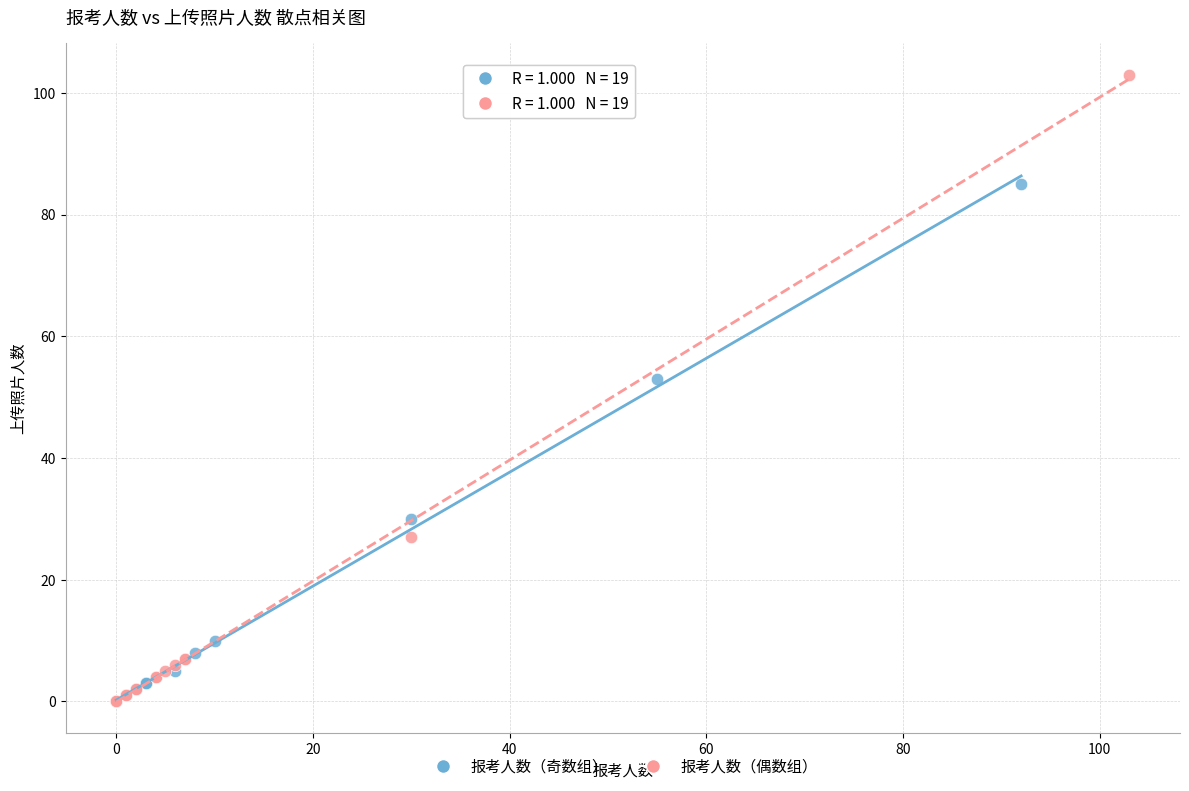

Which series has the widest spread of Y values?

报考人数（偶数组）